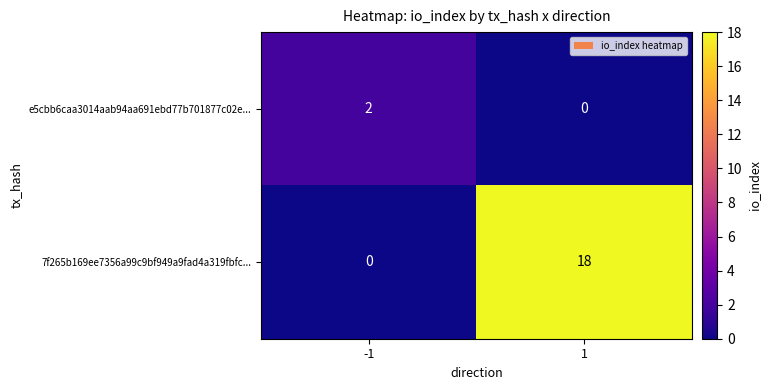

True or false: e5cbb6caa3014aab94aa691ebd77b701877c02e... has a value of 3 at -1.

False